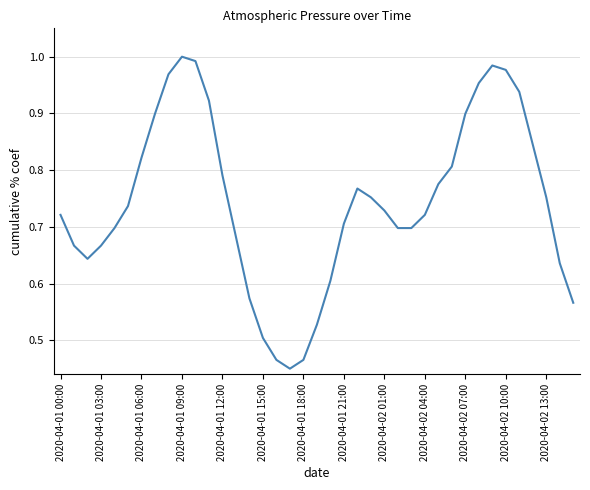

True or false: the data shows 1.0 at 2020-04-01 09:00.

True